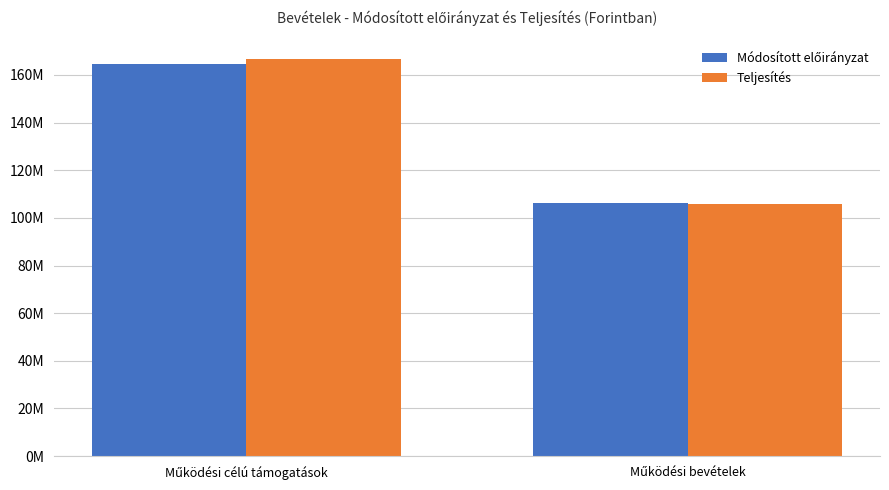

What is the label of the 1st bar from the left?

Működési célú támogatások